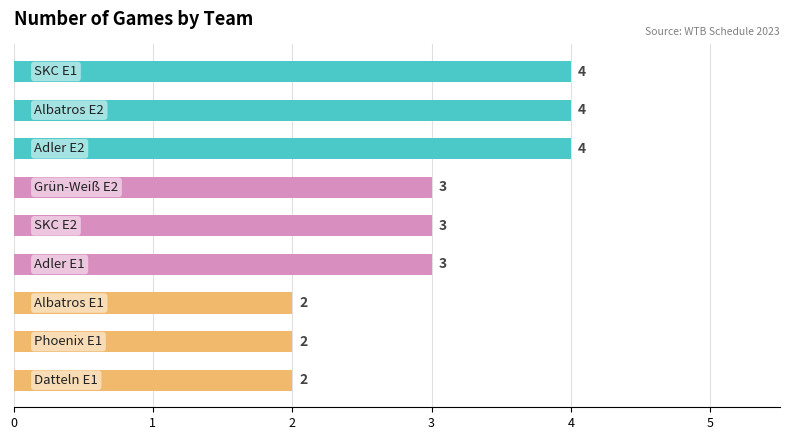

What is the value of the 2nd bar from the top?

4